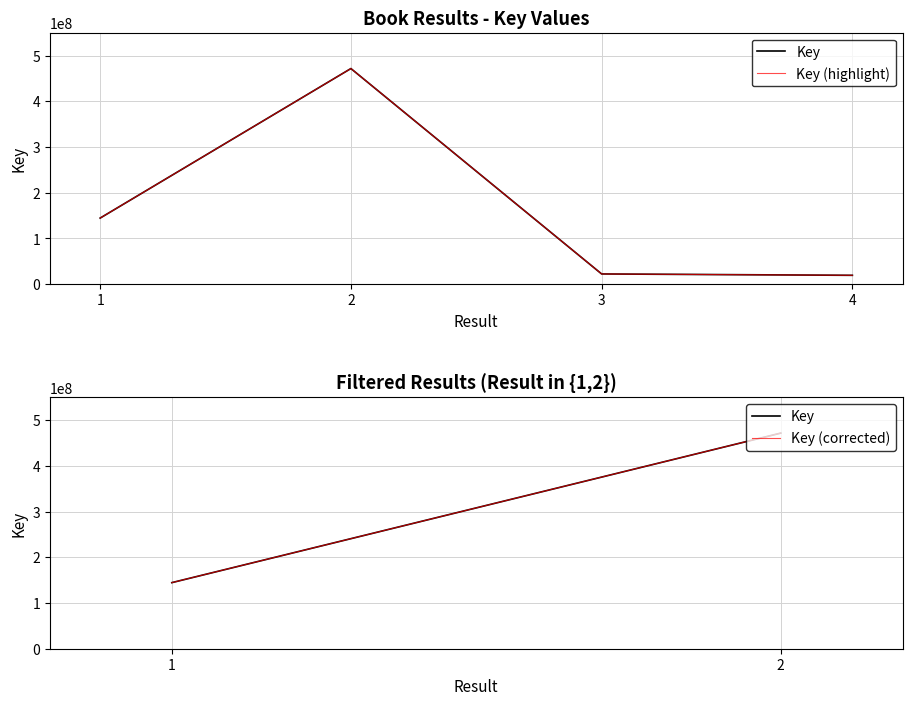

Between 4 and 2, which is larger?

2